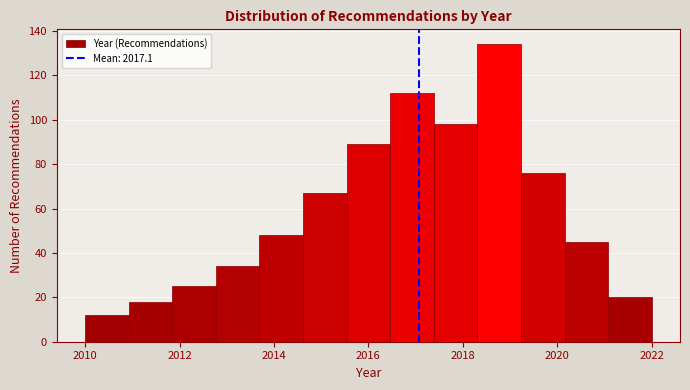

What is the height of the bar covering 2017.4 to 2018.4 on the x-axis? Neither the bar edges nor the heights are printed on the chart, so give them approximately, as read against the axes.

98